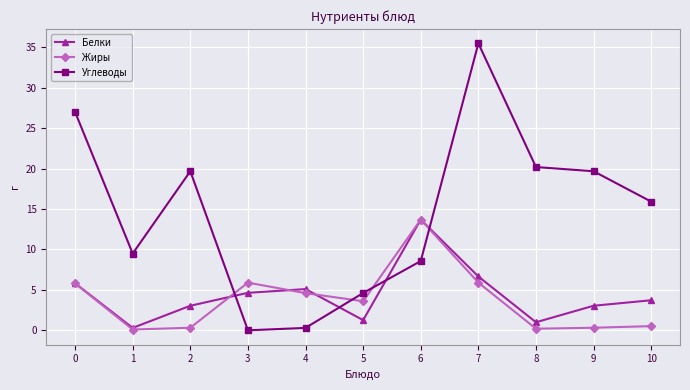

True or false: Белки and Углеводы cross at least once.

True